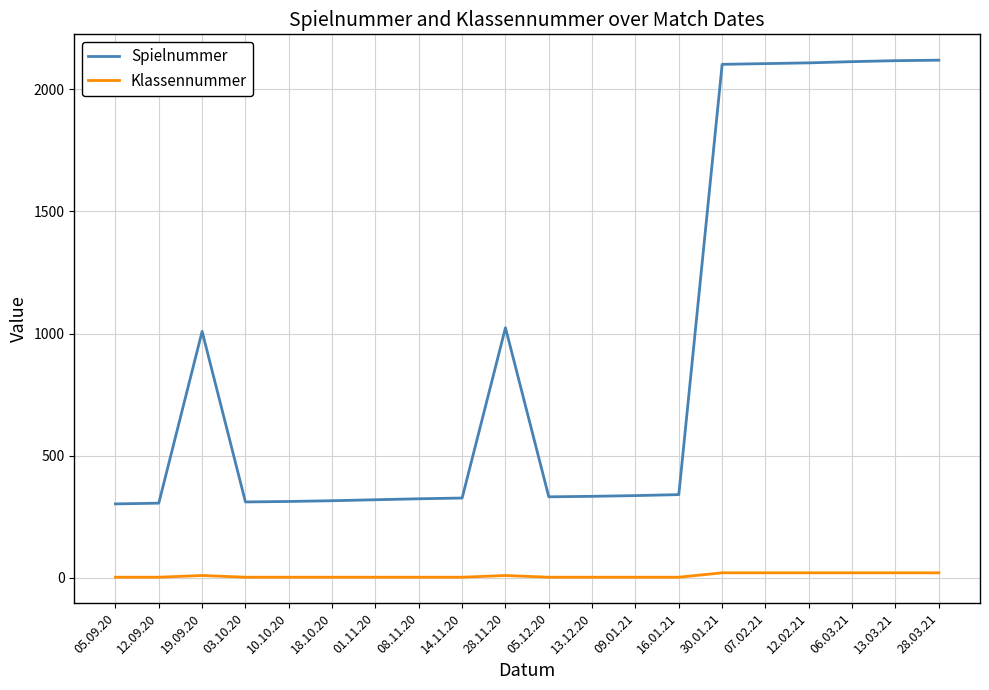

How many lines are shown in the chart?

2